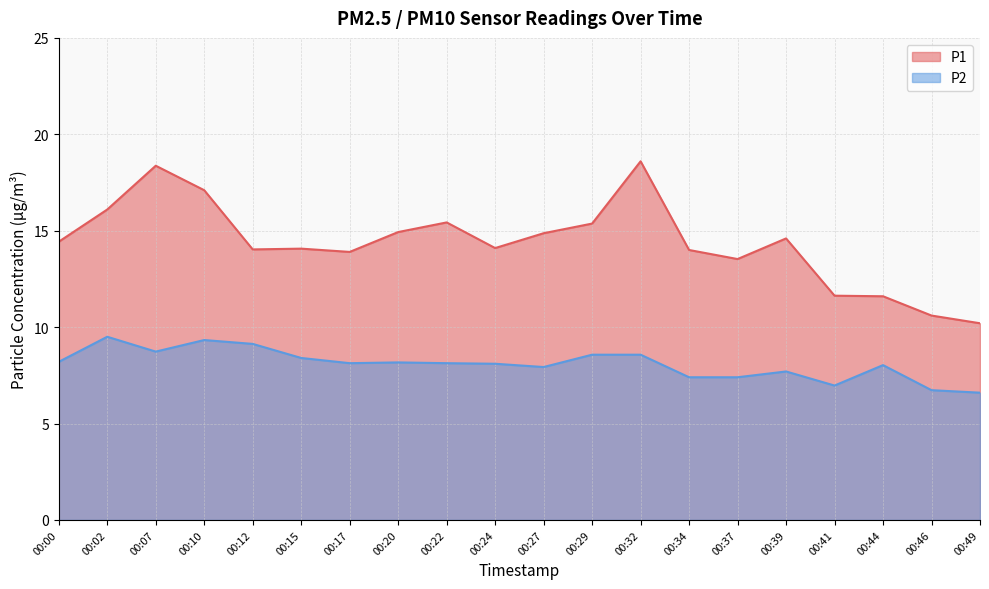

What are all the series names shown in the legend?

P1, P2